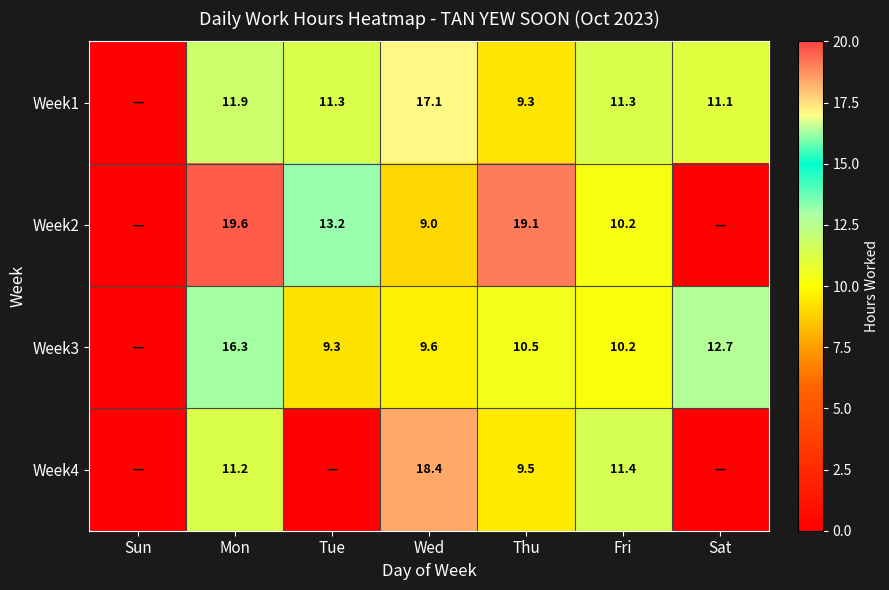

At Wed, list the series in order from smallest to largest.

Week2, Week3, Week1, Week4